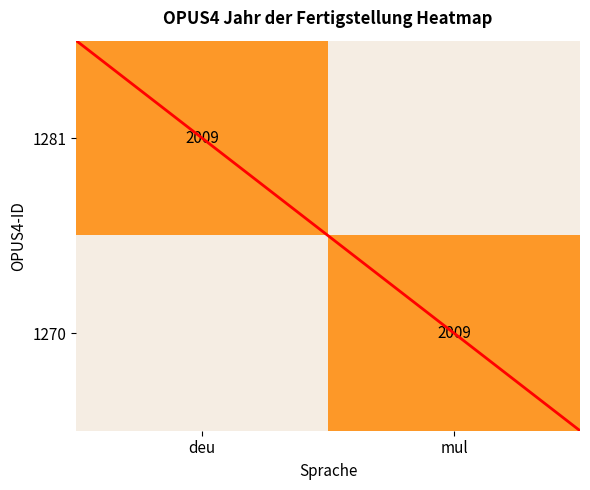

Is it true that 1270 equals 2618 at mul?

False